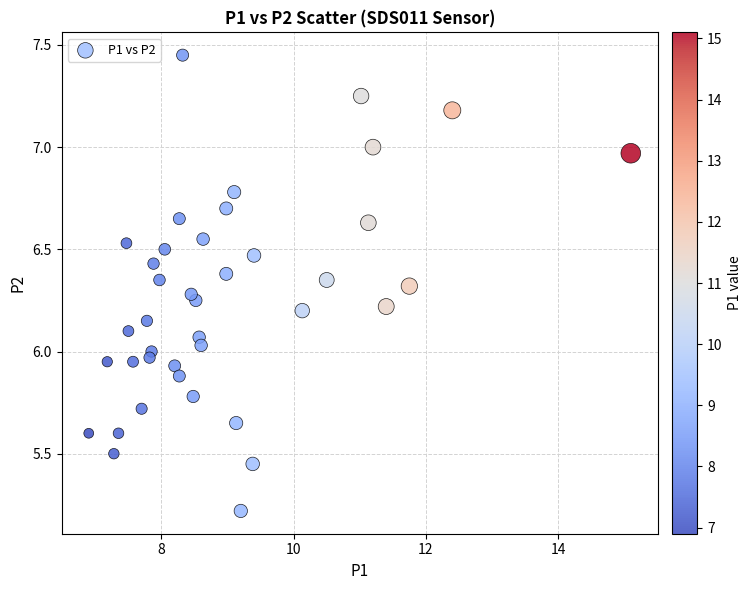

What is the range of X values (max minus min)?

8.2